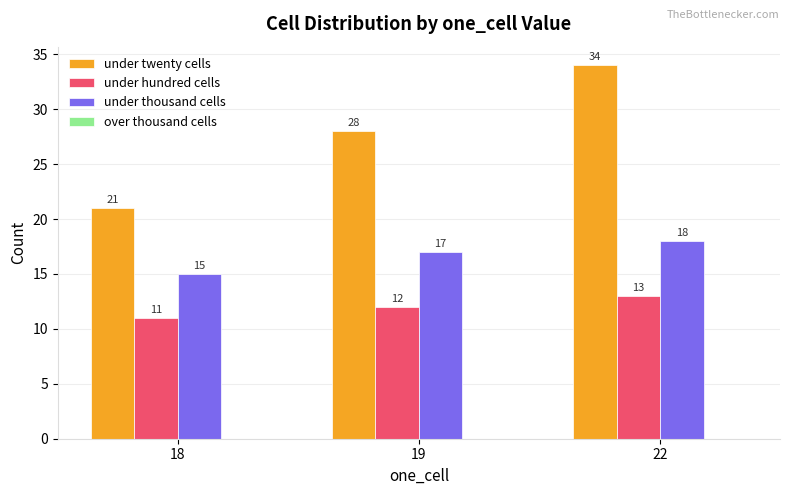

What is the difference between the maximum and minimum values in the under twenty cells series?

13